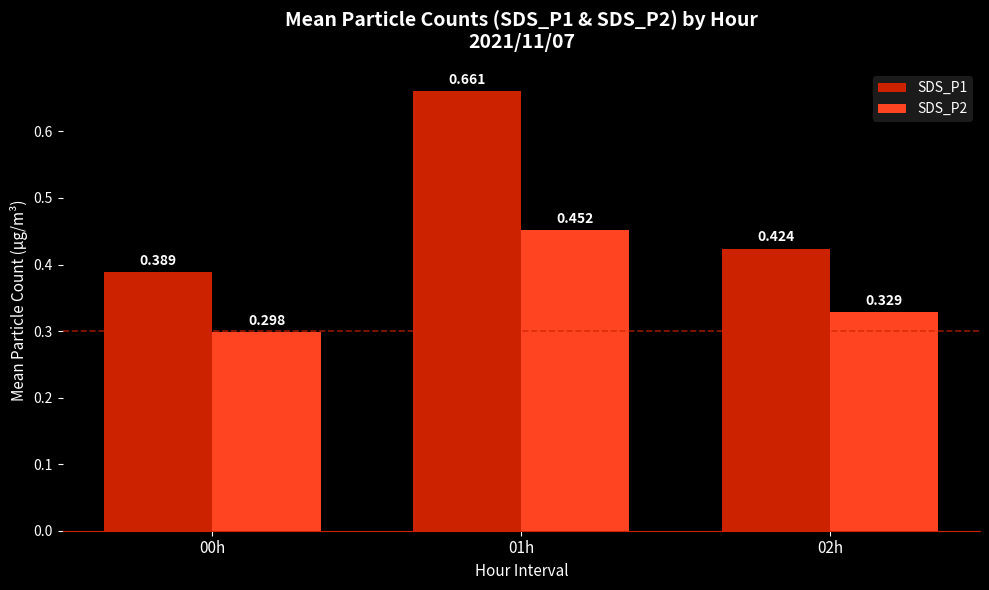

Is it true that SDS_P2 equals 0.5 at 00h?

False